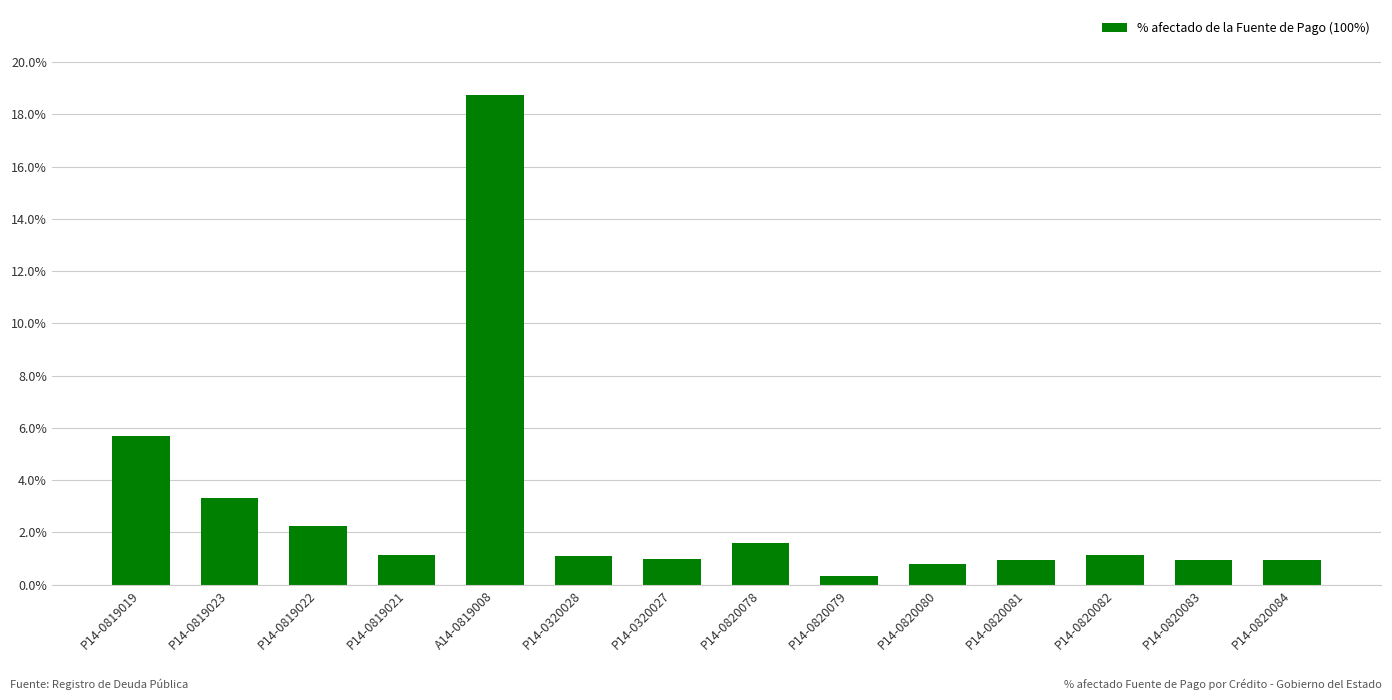

At which label is the value closest to 0?

P14-0820079